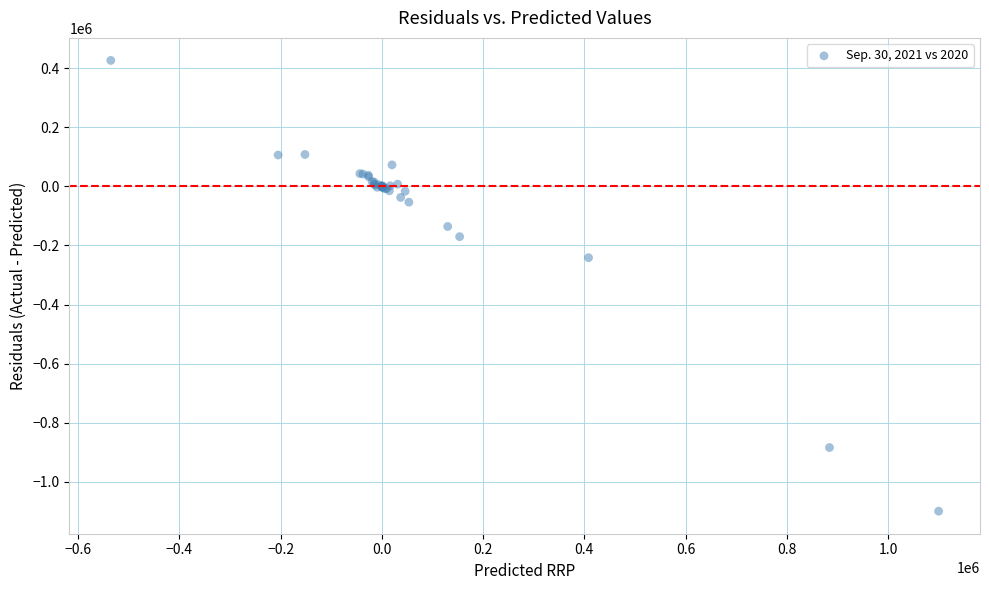

What Y value in the scatter plot is closest to -336636?

-241369